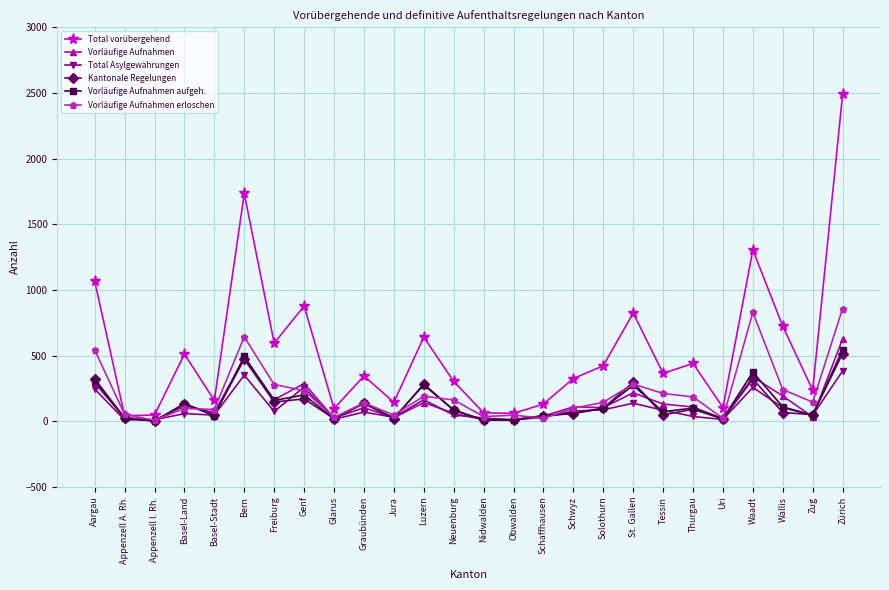

What is the value of the Vorläufige Aufnahmen point at the 4th from the left?

116